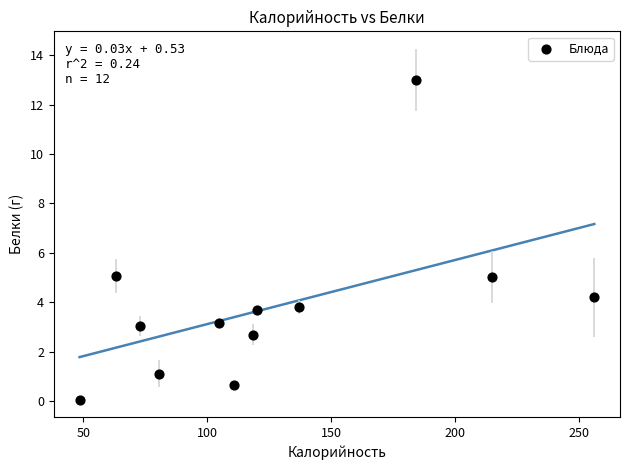

What is the range of Y values (max minus min)?

12.9